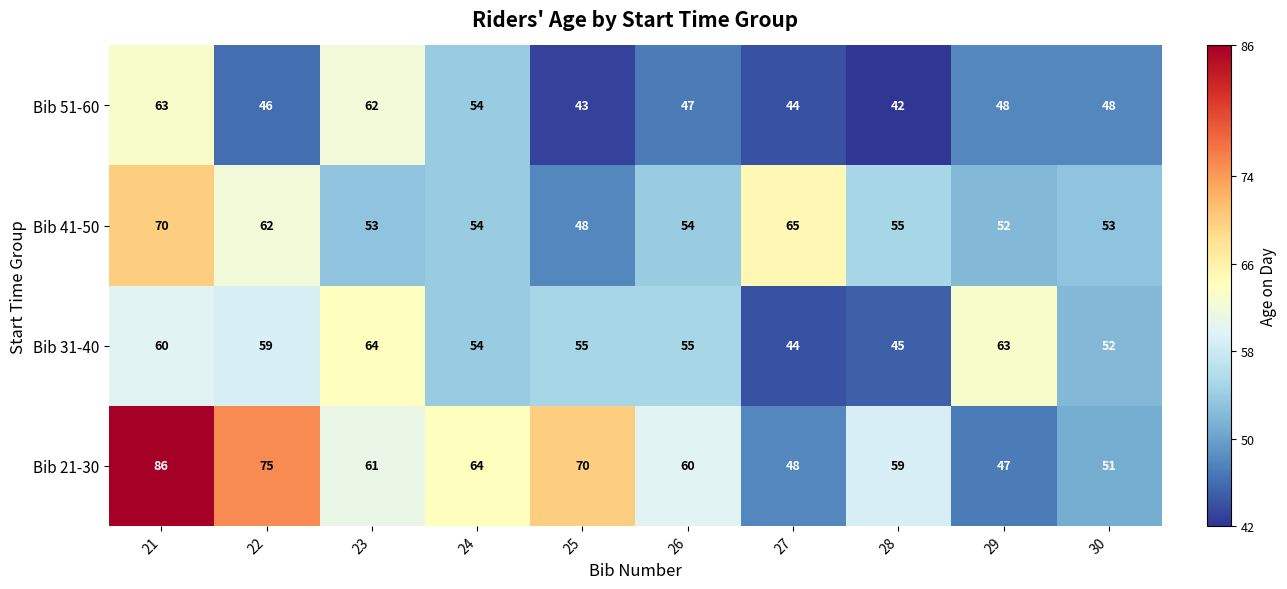

List the series in order of their peak value, highest first.

Bib 21-30, Bib 41-50, Bib 31-40, Bib 51-60